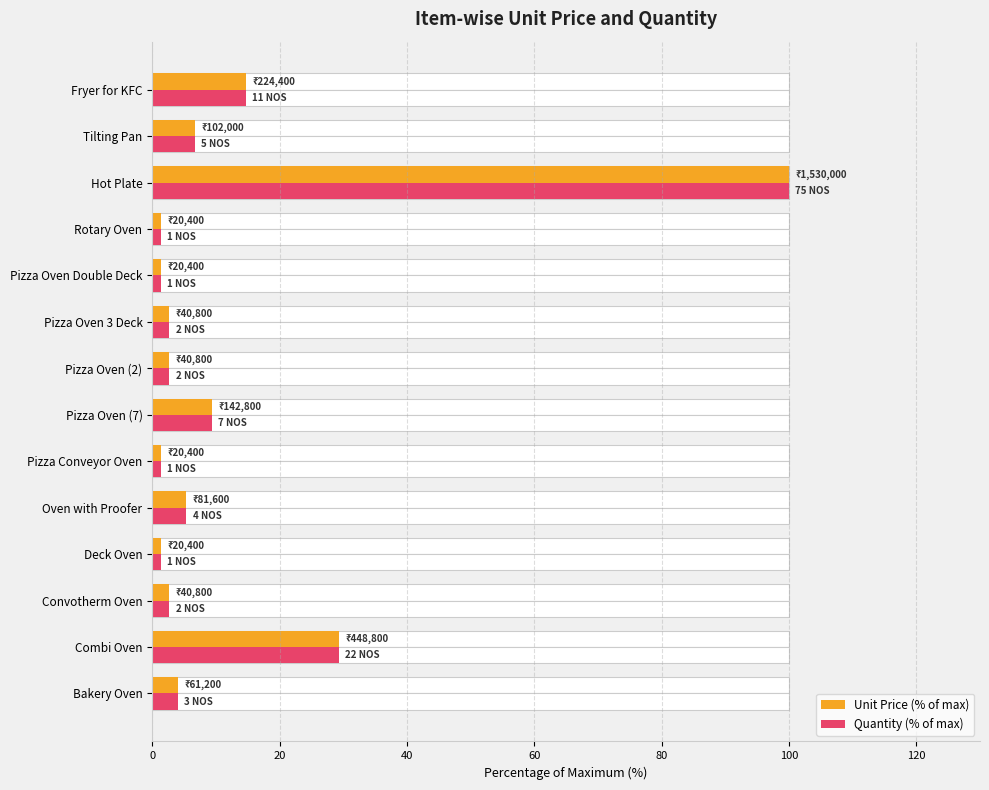

How many bars are there in each group?

2